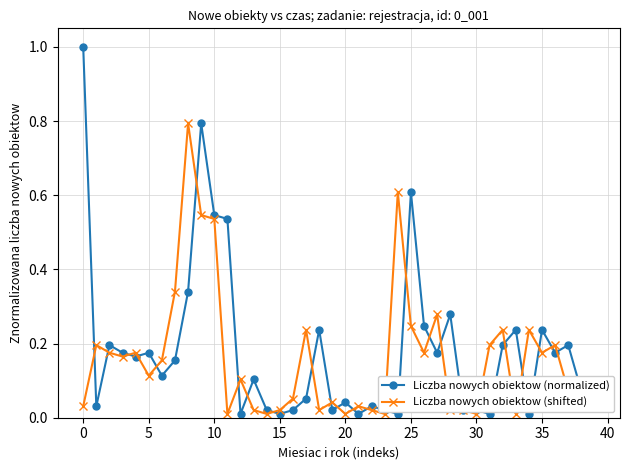

List the series in order of their peak value, highest first.

Liczba nowych obiektow (normalized), Liczba nowych obiektow (shifted)